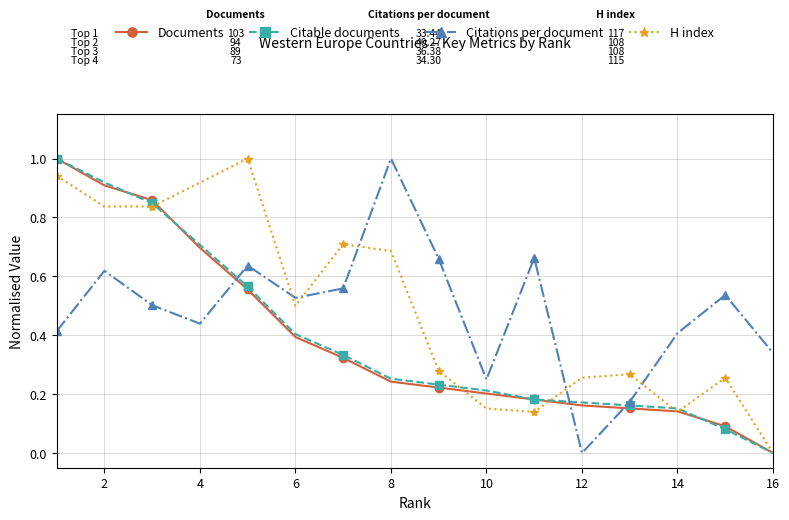

True or false: Citations per document has more than 0 interior local peaks.

True